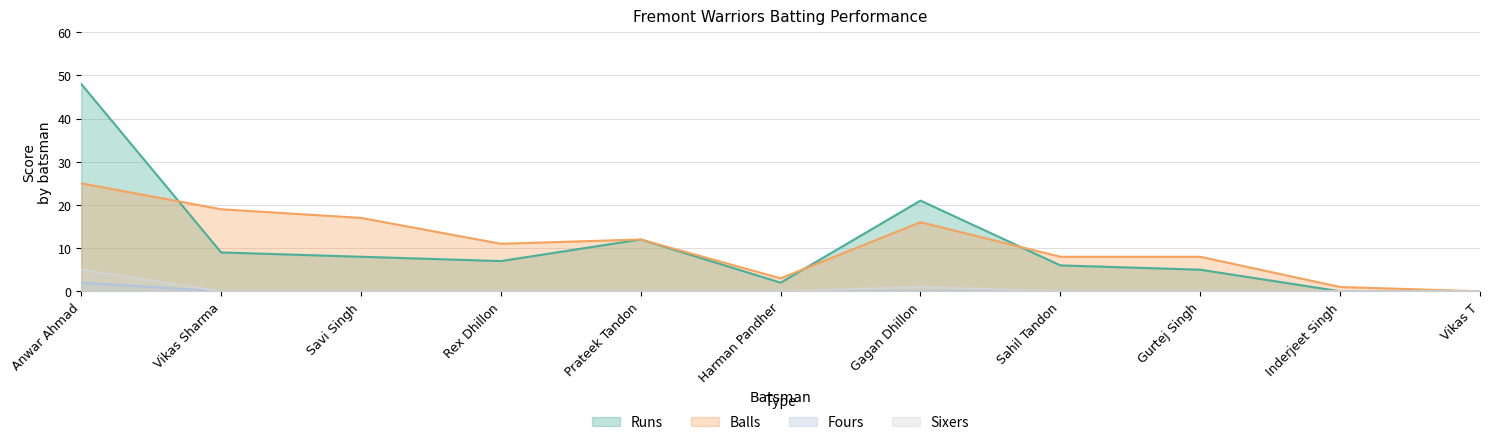

True or false: Fours and Balls cross at least once.

False